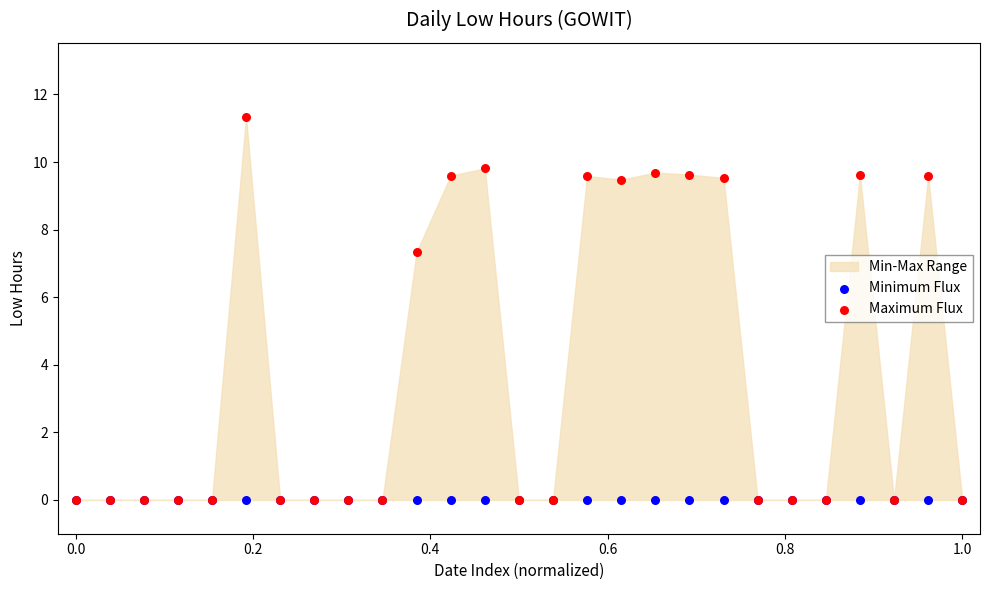

Across all series, what Y value is closest to 5?

7.3